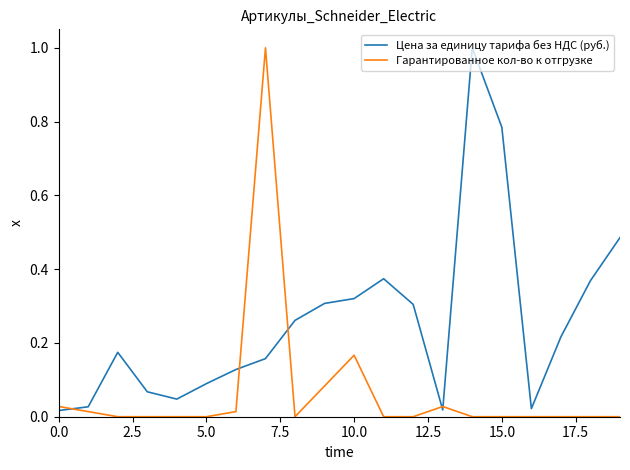

What is the maximum value shown in the chart?

1.0